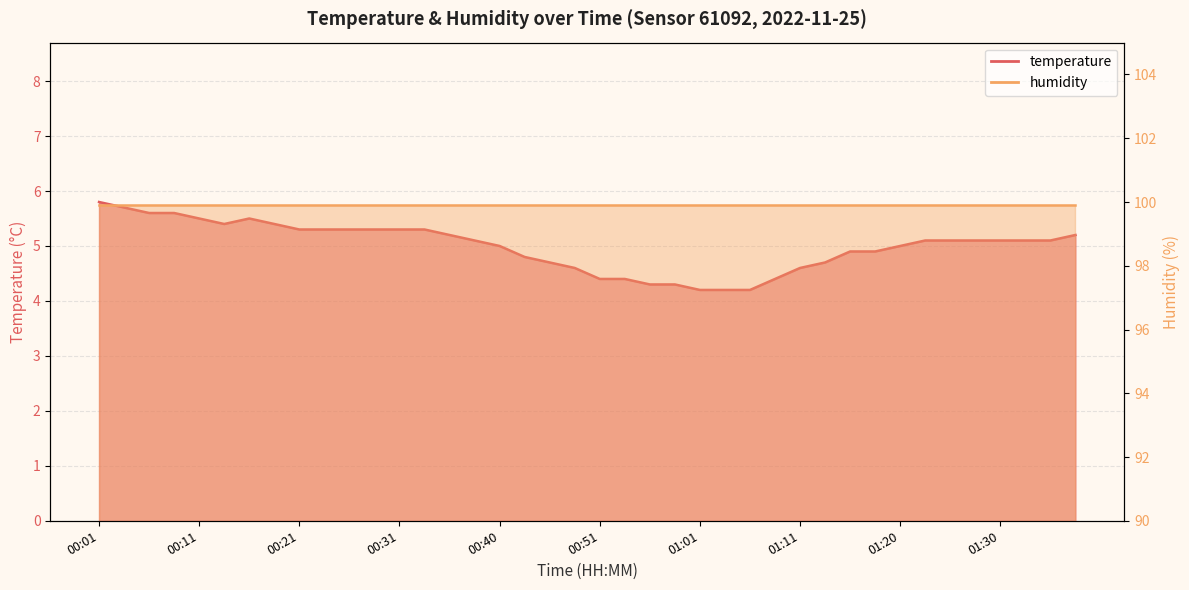

Count the number of values greater than 5.

23